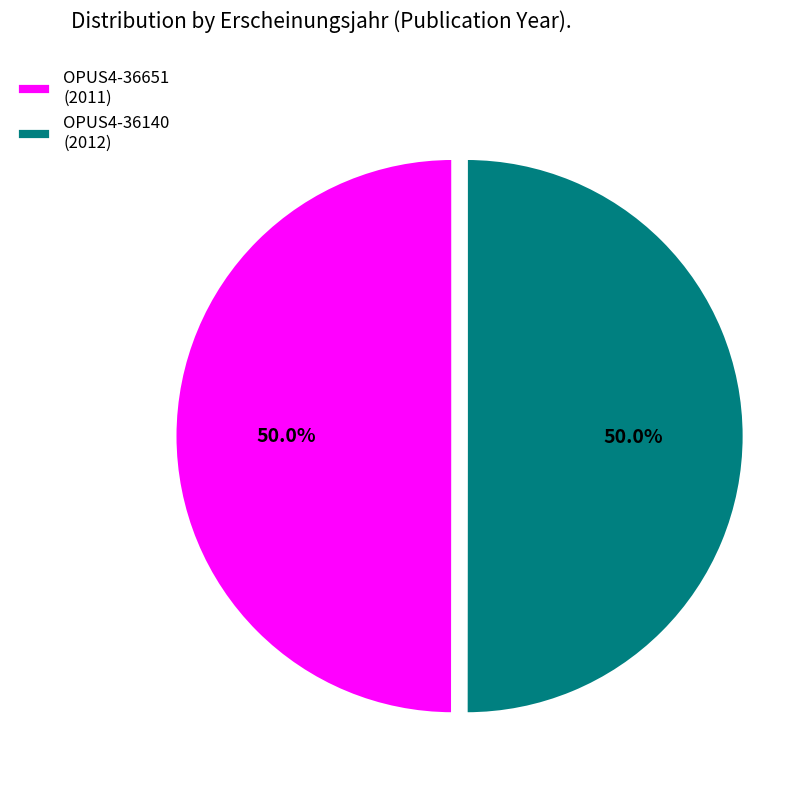

What is the total percentage of OPUS4-36140 and OPUS4-36651?

100.0%